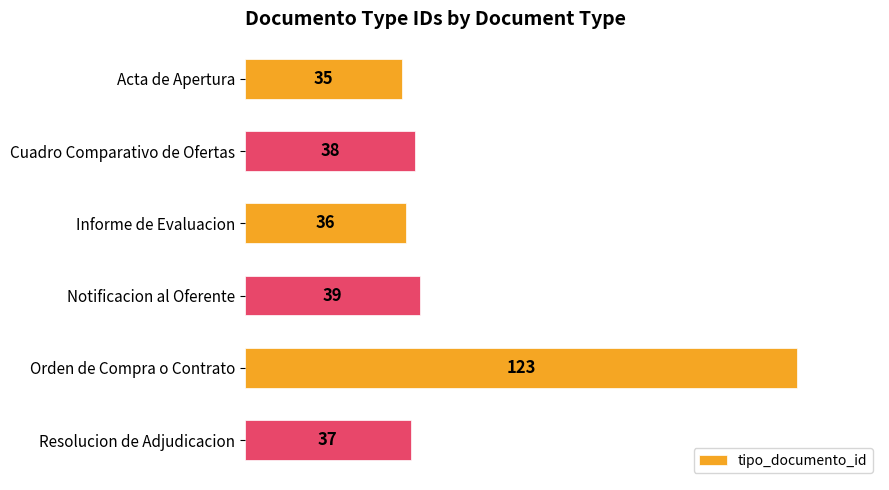

Rank the categories by value from highest to lowest.

Orden de Compra o Contrato, Notificacion al Oferente, Cuadro Comparativo de Ofertas, Resolucion de Adjudicacion, Informe de Evaluacion, Acta de Apertura